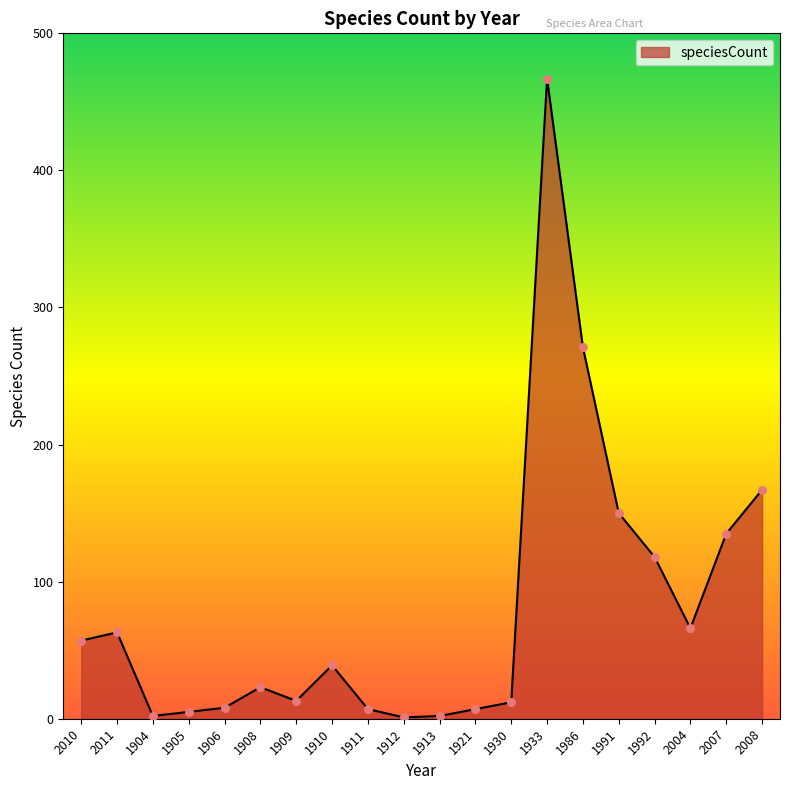

Between 1930 and 1908, which is larger?

1908